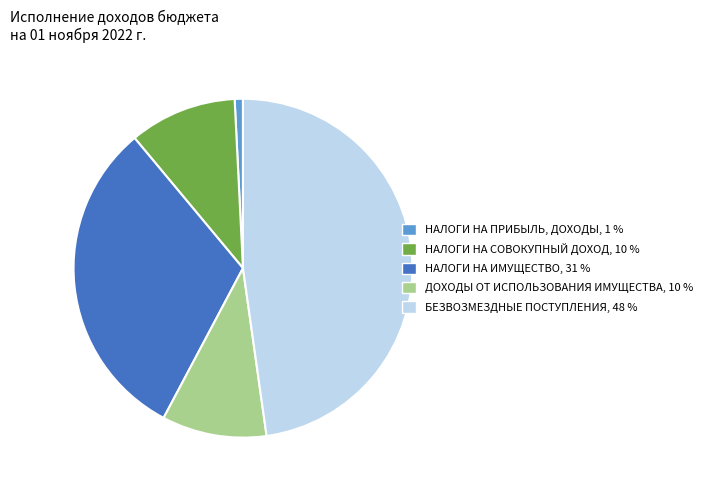

Is it true that НАЛОГИ НА ПРИБЫЛЬ, ДОХОДЫ is 11% of the pie?

False